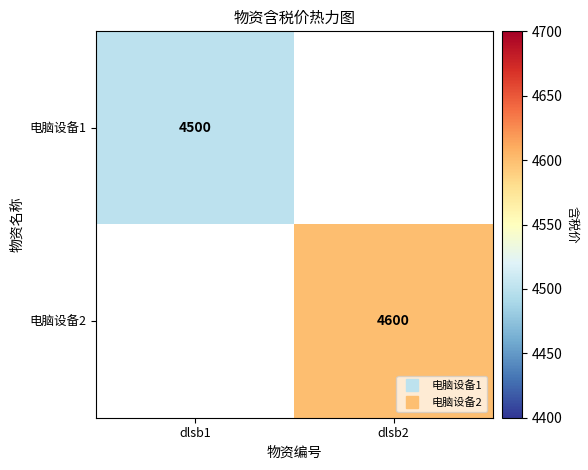

Between dlsb1 and dlsb2, which is larger?

dlsb2